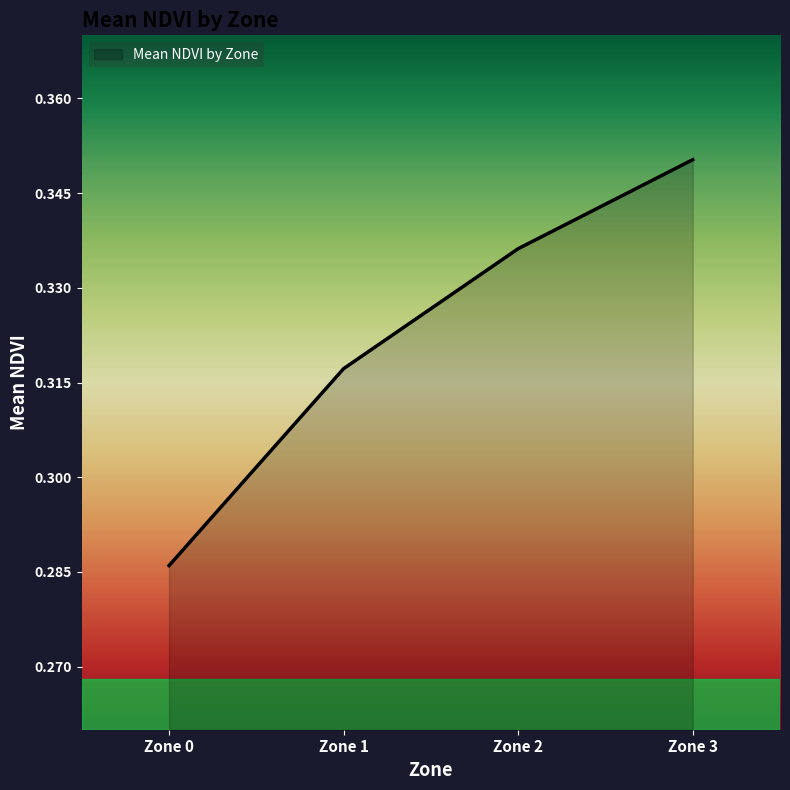

How many values are between 0 and 1?

4